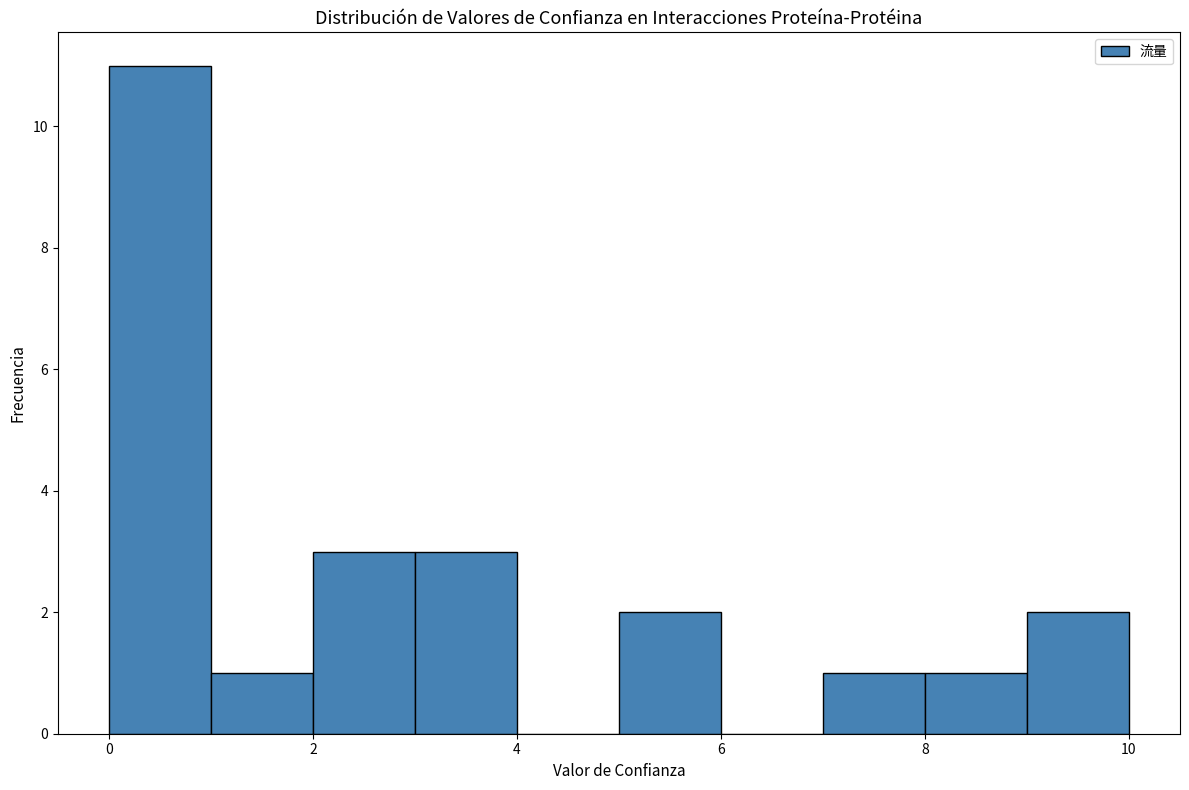

Over which range of the x-axis is the bar tallest?

0 to 1